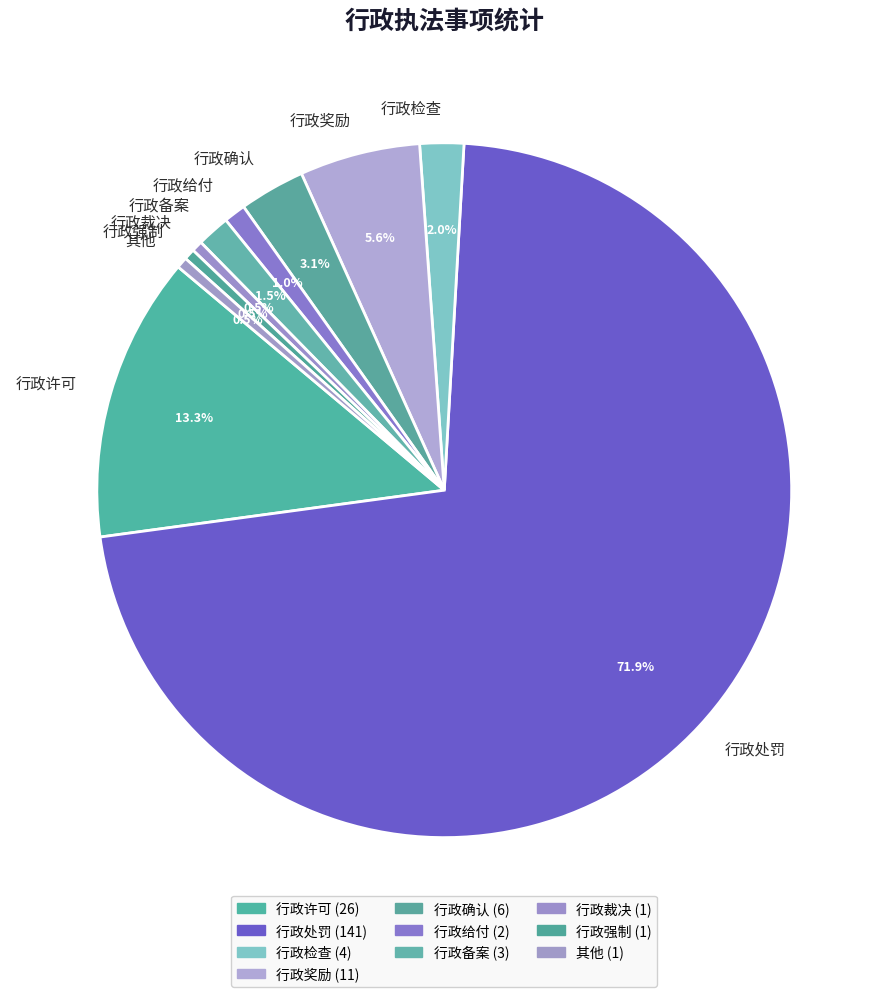

Which has a higher value, 行政确认 or 行政检查?

行政确认